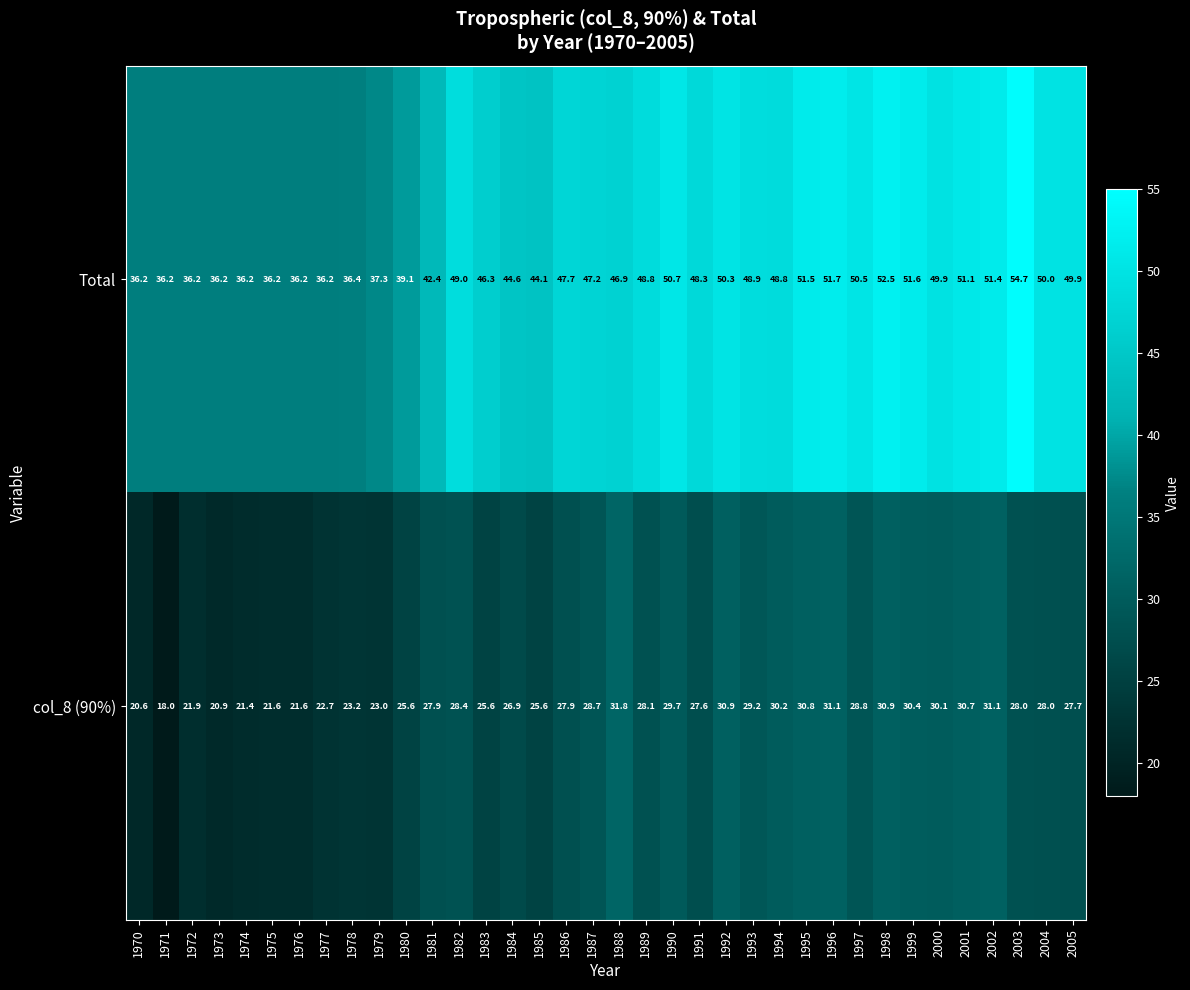

Read the col_8 (90%) value at 1978.

23.2